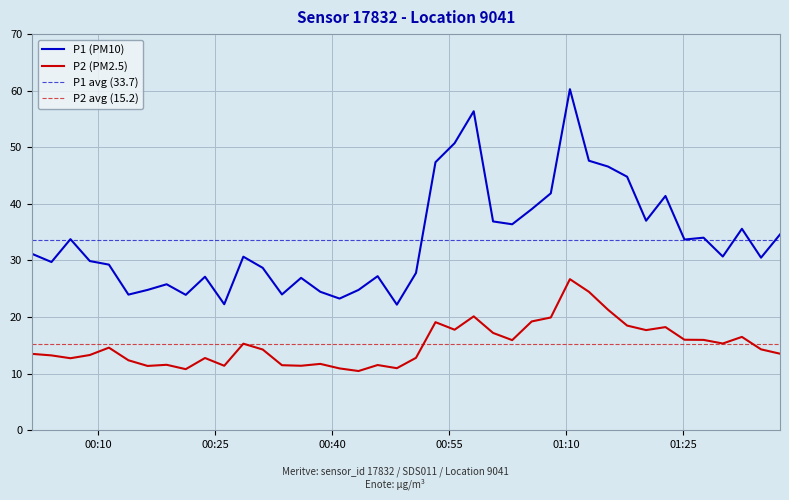

At 2022-11-15T00:55:43, list the series in order from largest to smallest.

P1 (PM10), P2 (PM2.5)